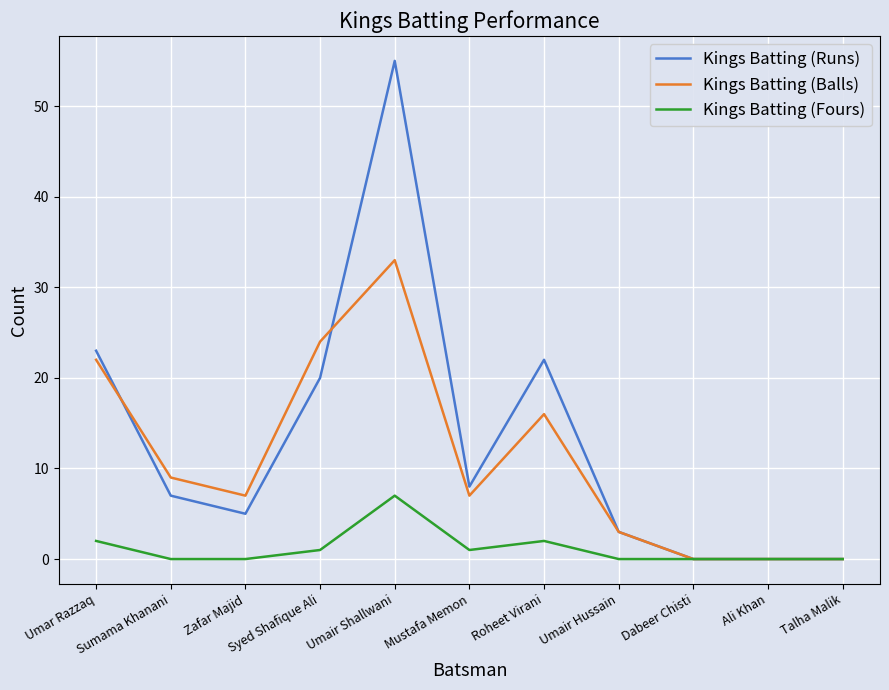

What position from the right is Sumama Khanani?

10